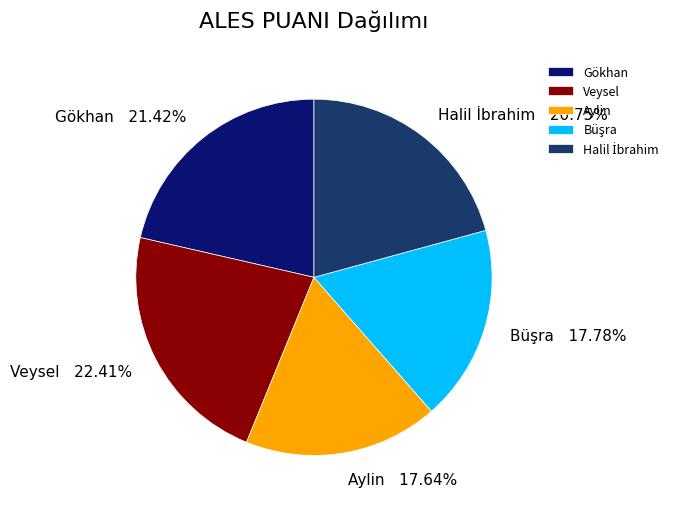

Which category has the biggest portion of the pie?

Veysel